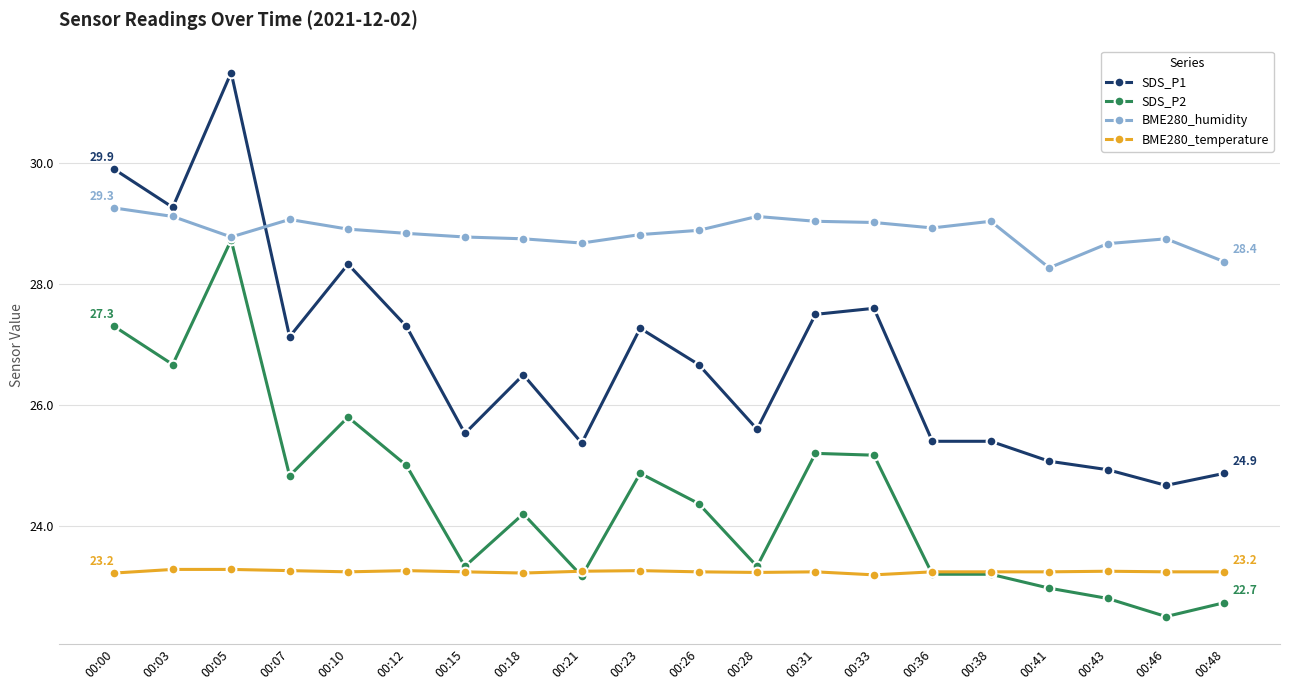

How many data points in SDS_P1 are above 26?

11